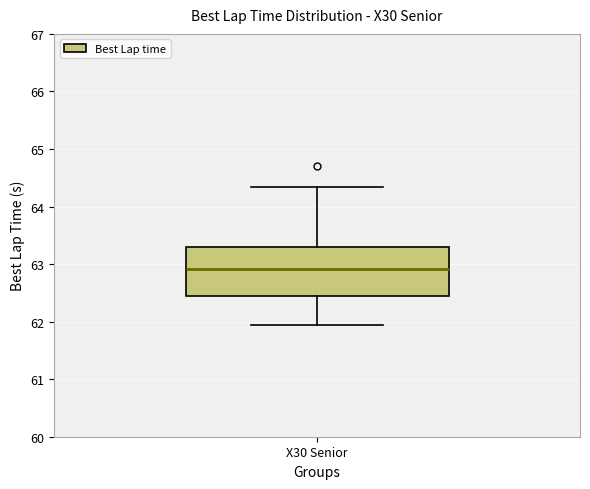

Transcribe this box plot: give where the median line is, the range the box spans, and where the two whiskers end, as read against the y-axis. The values are not printed on the chart, so give them approximately, as read against the axis.

median 62.9, box 62.4 to 63.3, whiskers 61.9 to 64.3